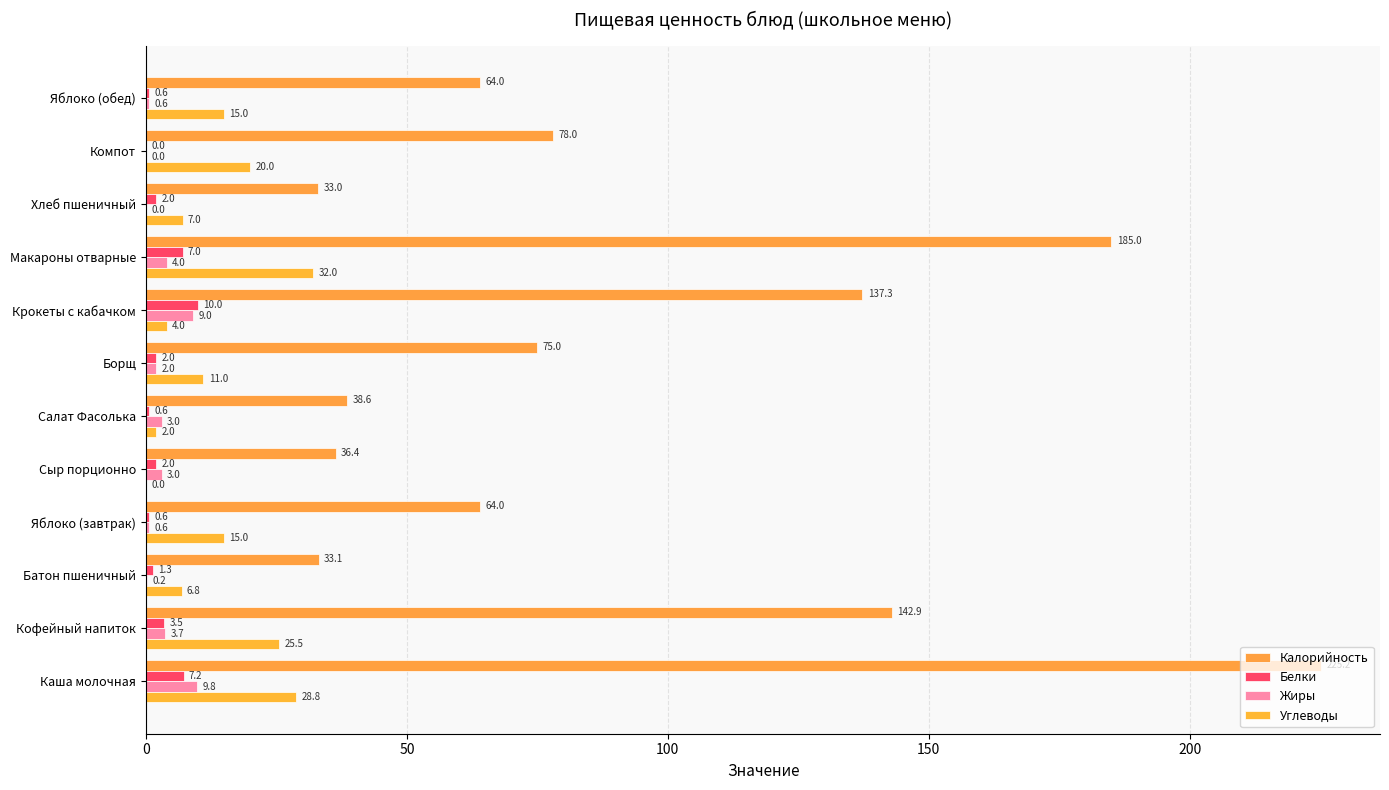

How many data points does each series have?

12